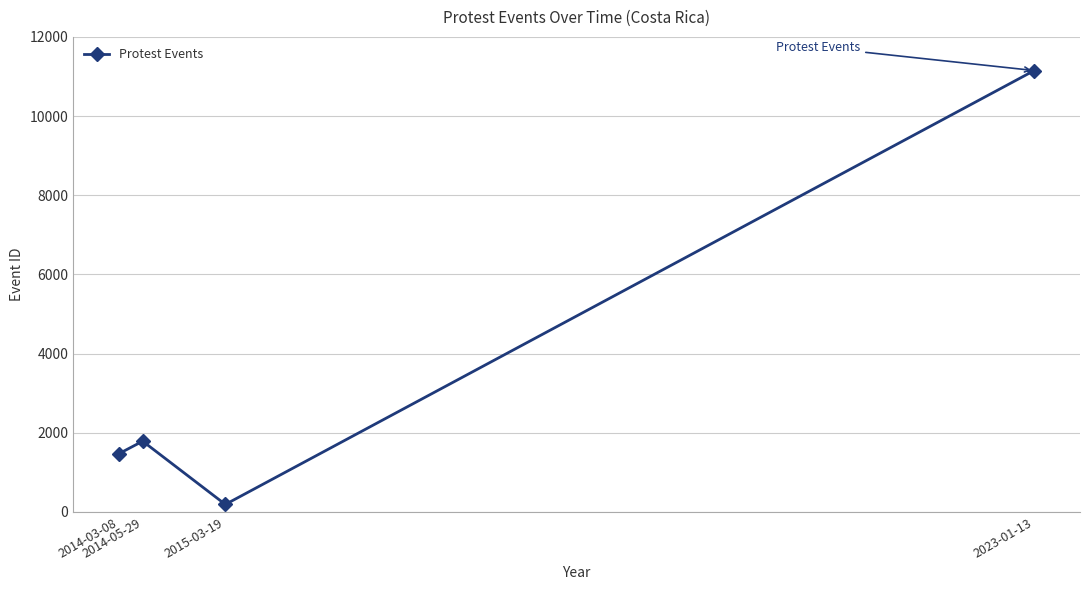

Which label corresponds to the smallest value in the chart?

2015-03-19